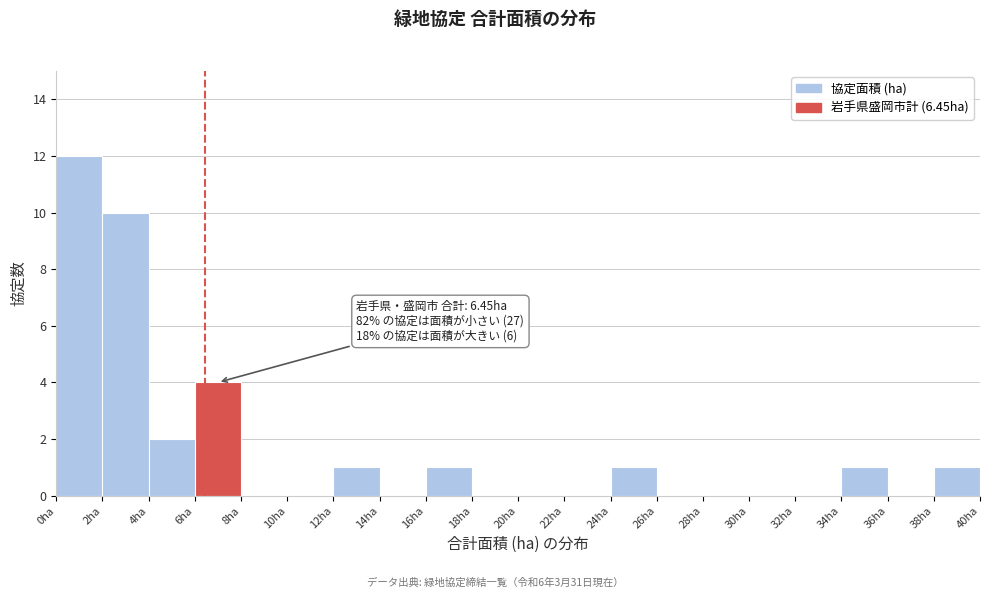

Over which range of the x-axis is the bar tallest?

0 to 2